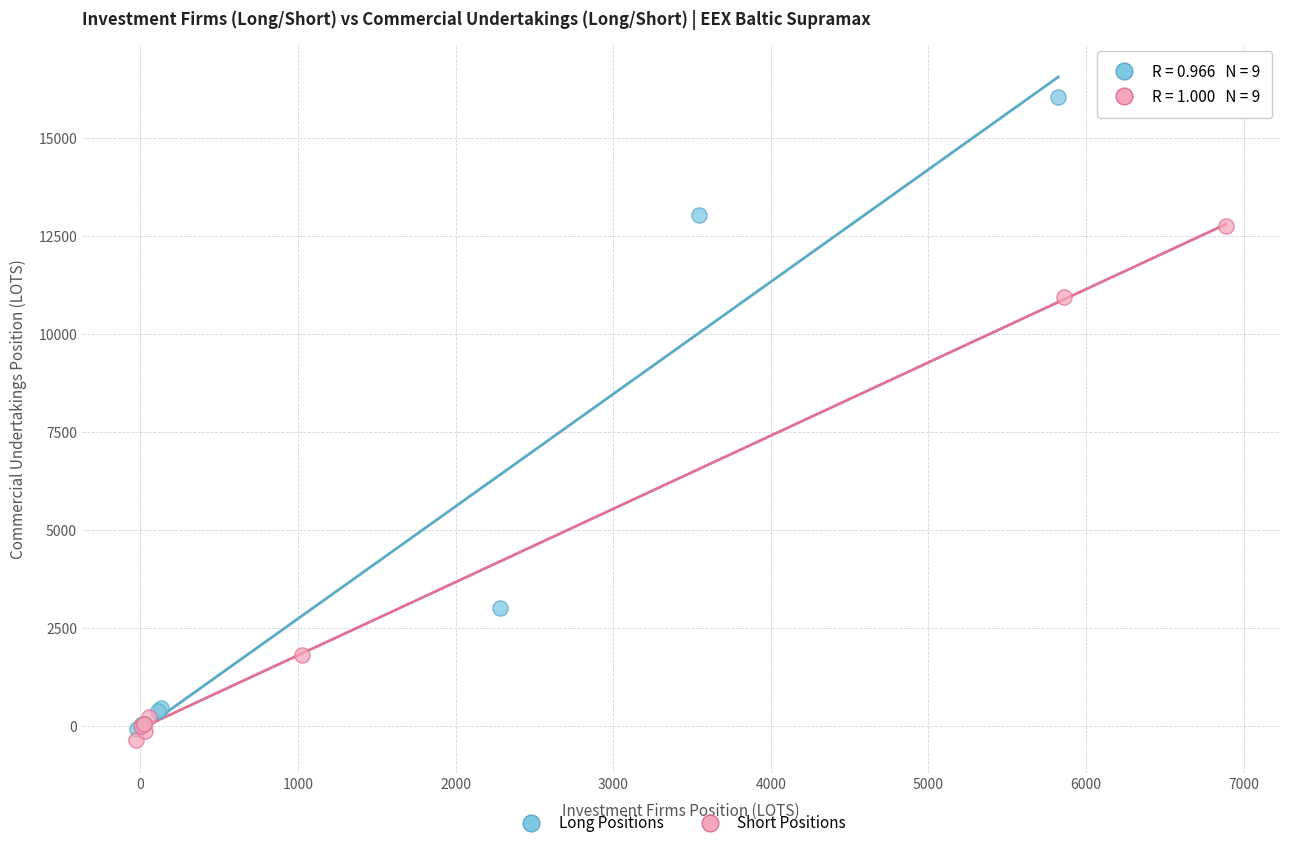

Which series contains the highest Y value?

Long Positions